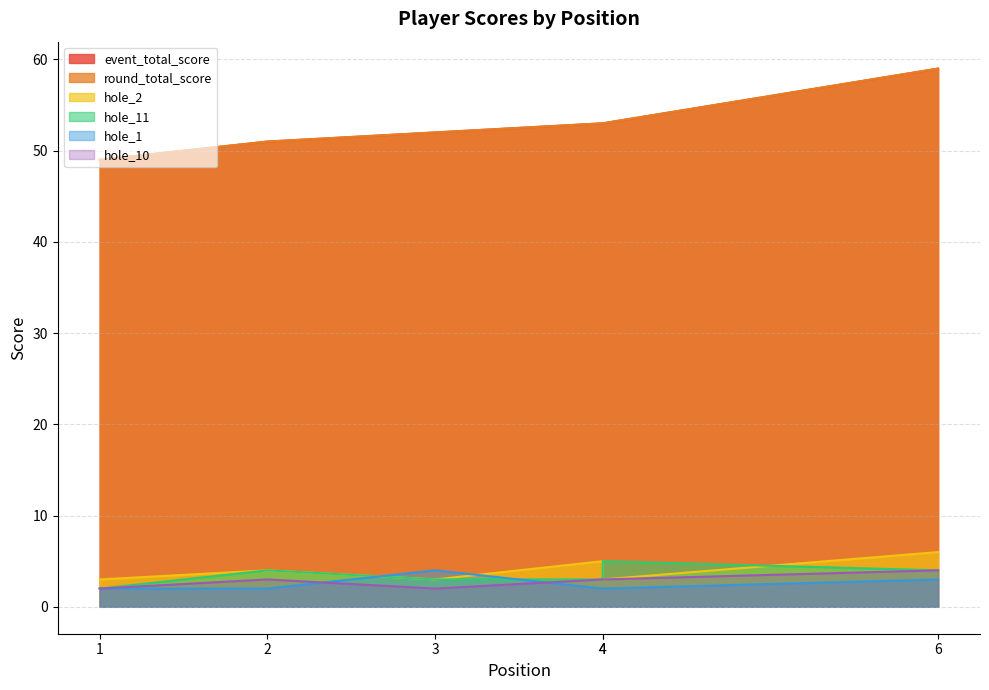

Reading right to left, list all the values displayed in this chart.

event_total_score: 6=59	4=53	4=53	3=52	2=51	1=49
round_total_score: 6=59	4=53	4=53	3=52	2=51	1=49
hole_2: 6=6	4=3	4=5	3=3	2=4	1=3
hole_11: 6=4	4=5	4=3	3=3	2=4	1=2
hole_1: 6=3	4=2	4=2	3=4	2=2	1=2
hole_10: 6=4	4=3	4=3	3=2	2=3	1=2